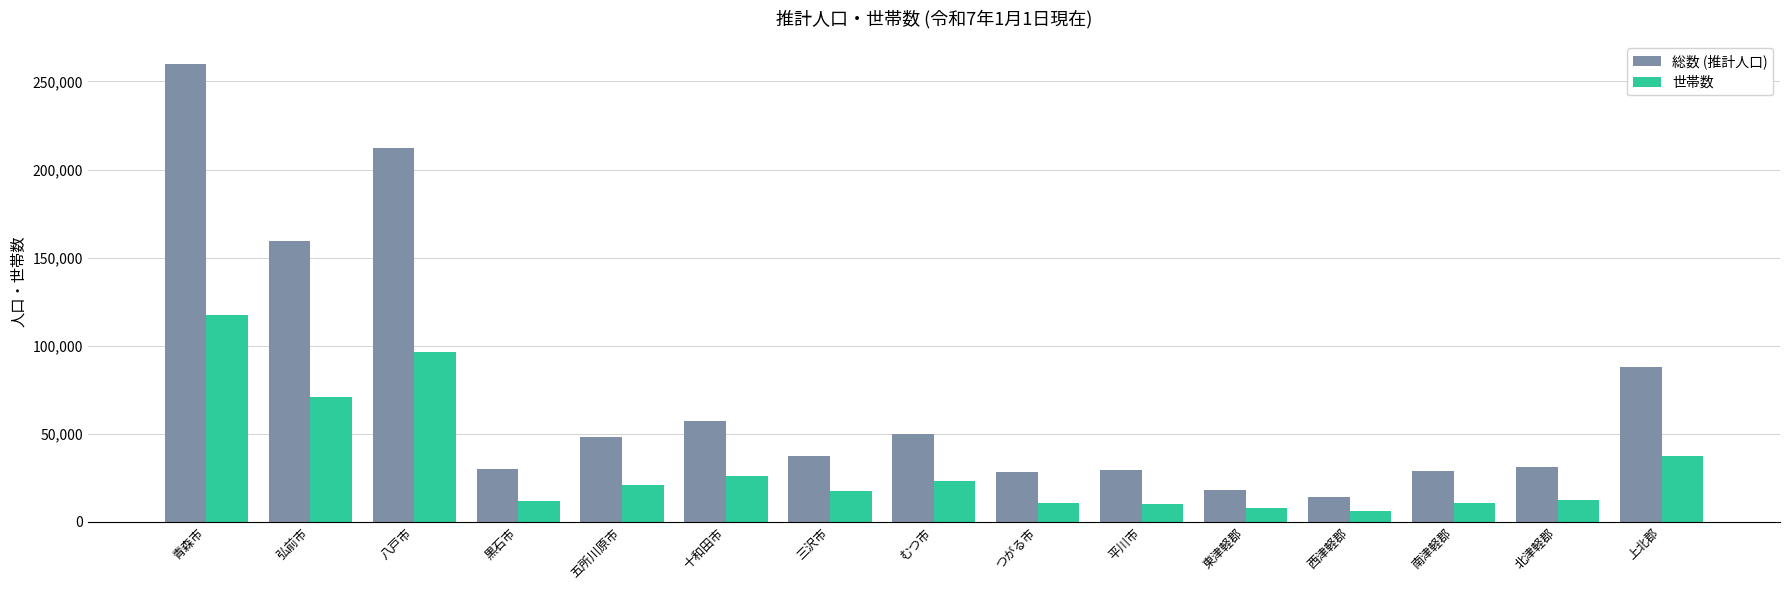

What is the value of the 総数 (推計人口) bar at the 14th from the left?

31180